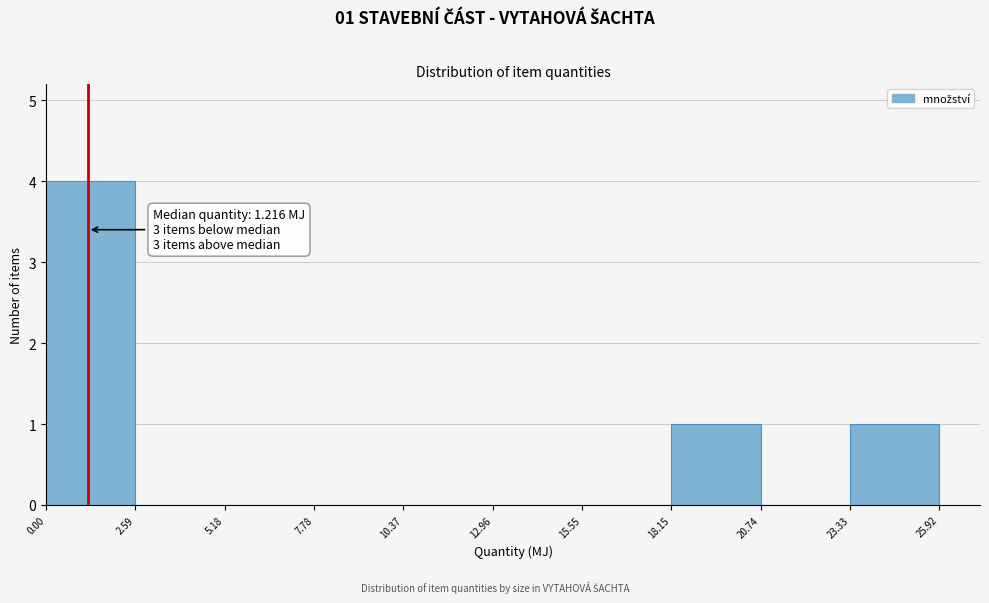

Which range on the x-axis has the tallest bar?

0.00 to 2.59